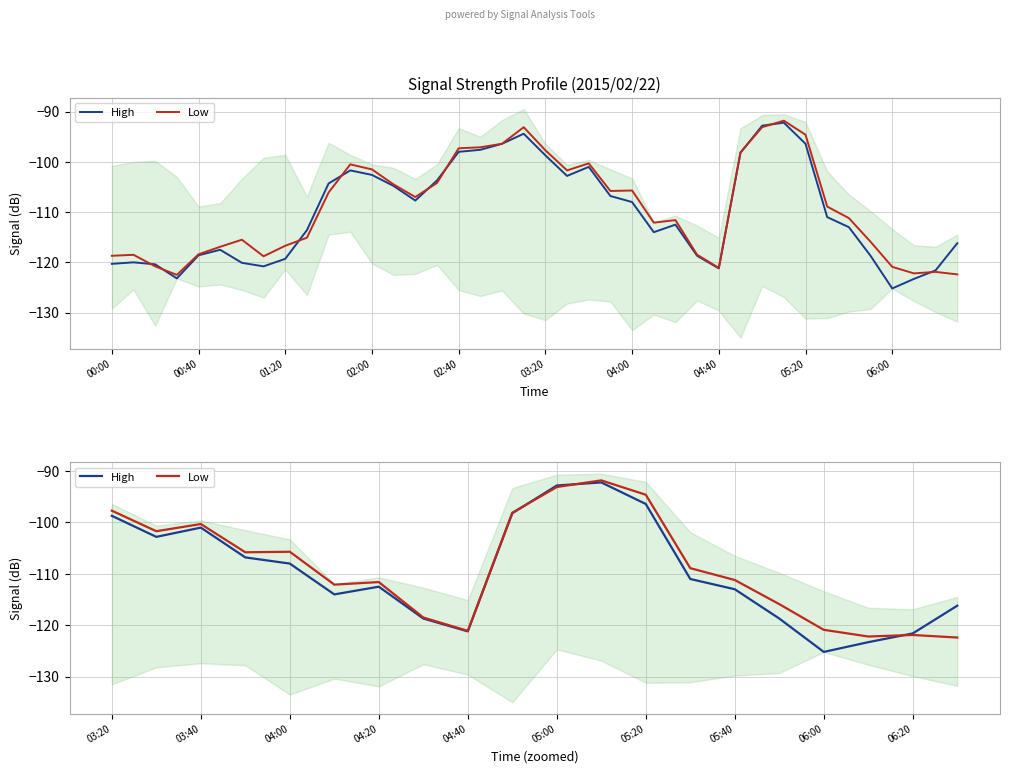

True or false: Low has more than 0 points higher than both neighbors.

True